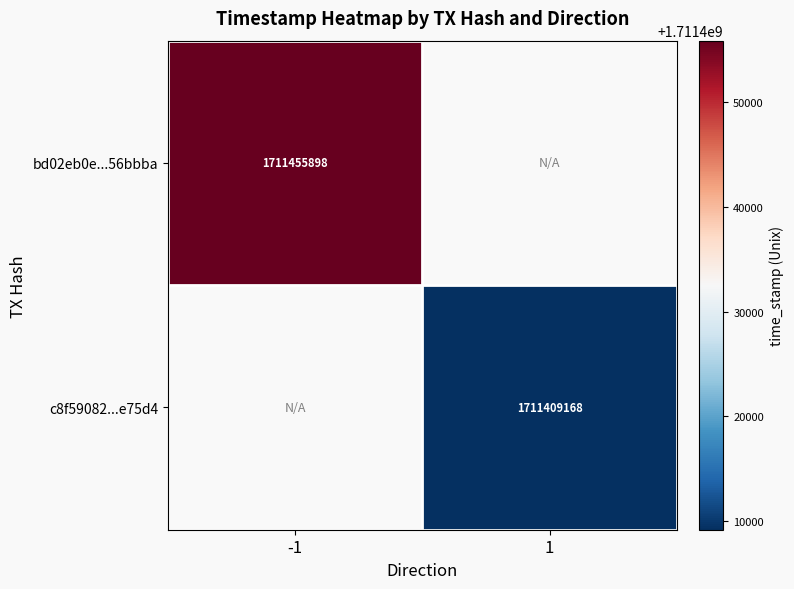

Which has a higher value, 1 or -1?

-1